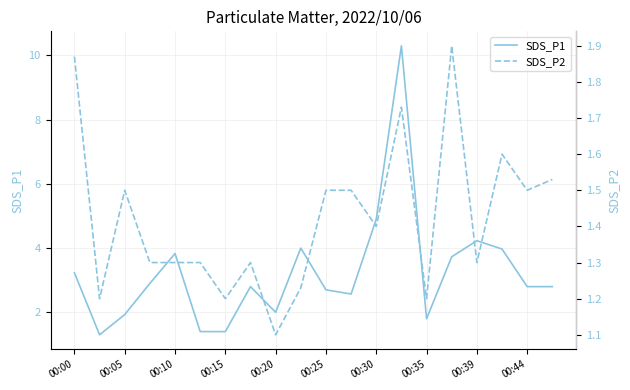

At how many categories does at least one series exceed 1?

20